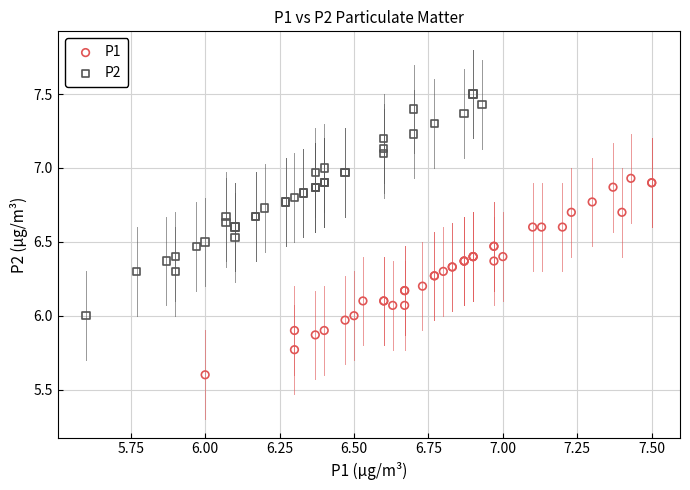

Which series has the widest spread of Y values?

P2